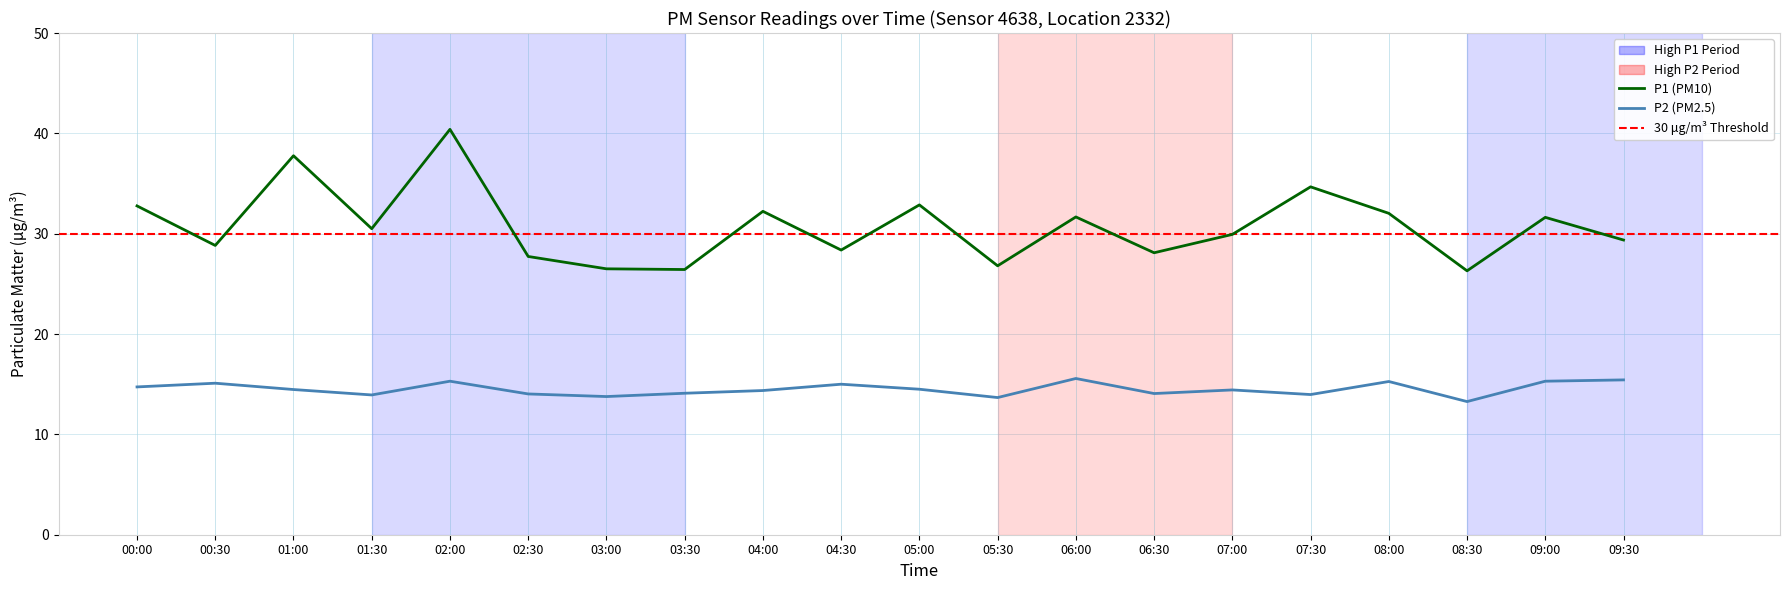

What is the label of the 8th point from the left?

03:30